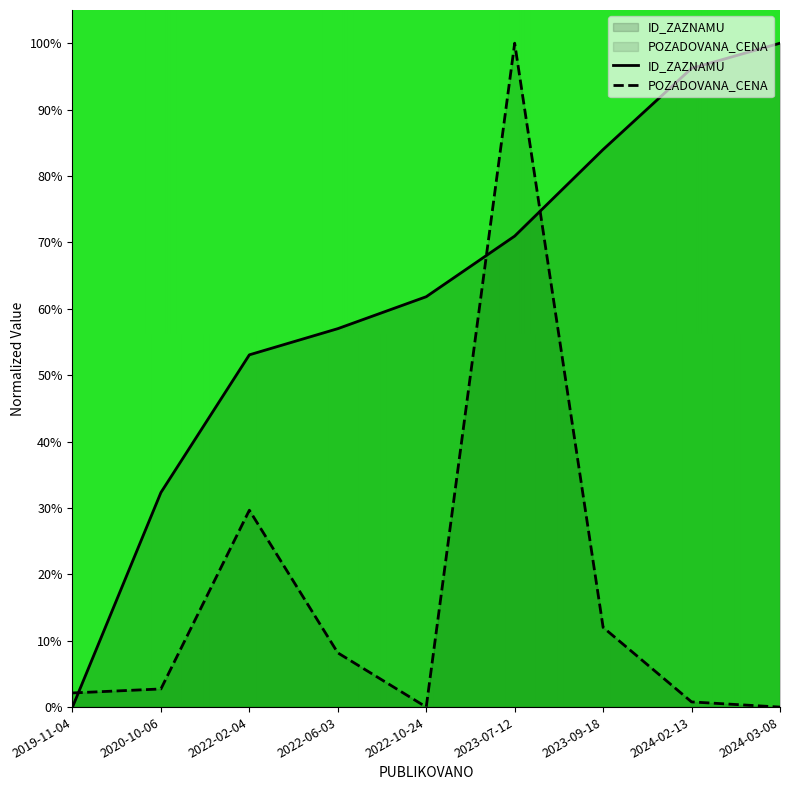

Is it true that ID_ZAZNAMU equals 84.0 at 2023-09-18?

True